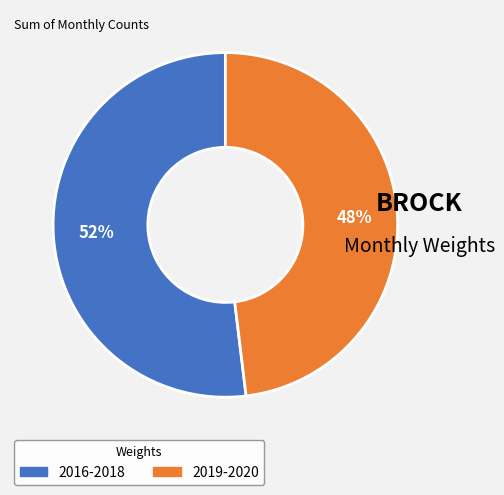

To the nearest percent, what is the average slice percentage?

50%